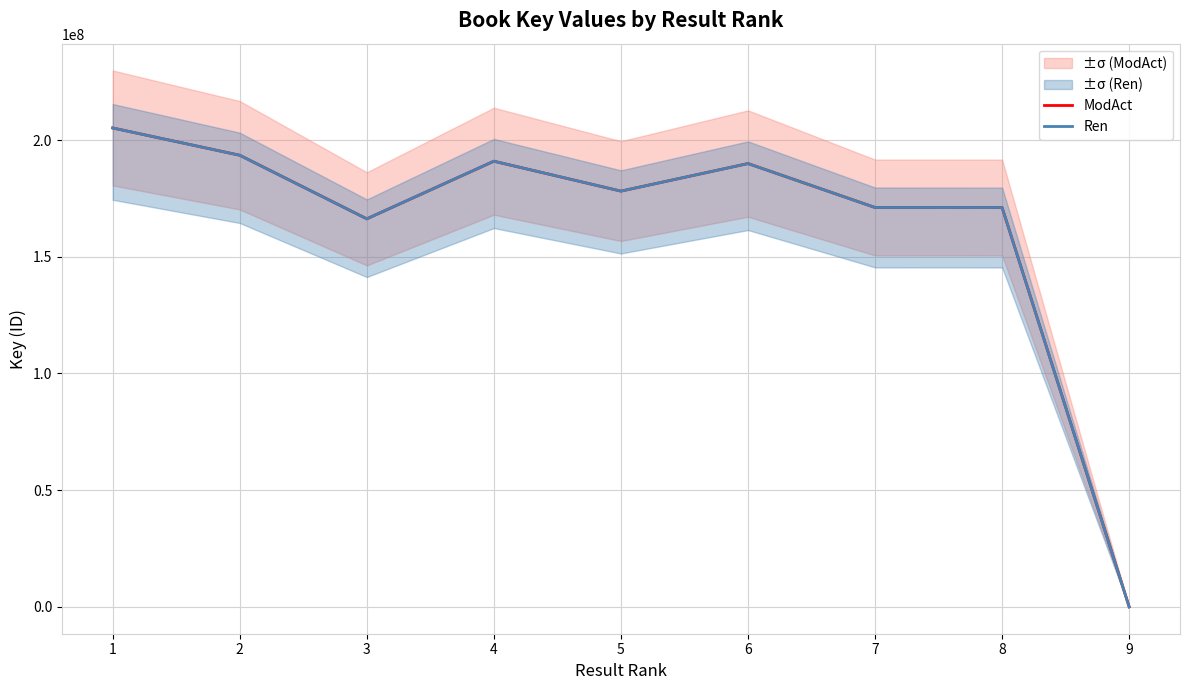

True or false: ModAct and Ren cross at least once.

False